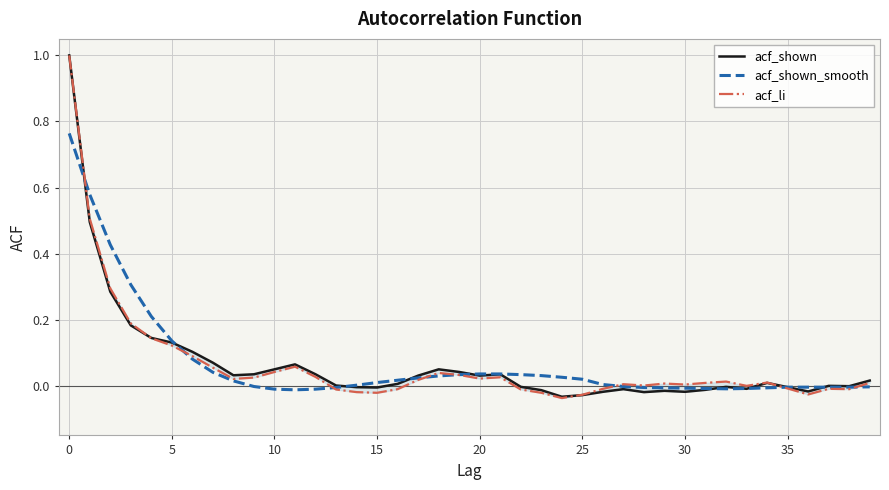

How many values in acf_li are above zero?

26